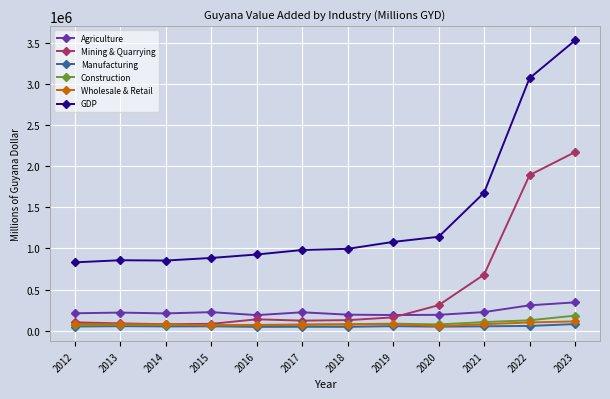

How many data points in GDP are above 994471?

6